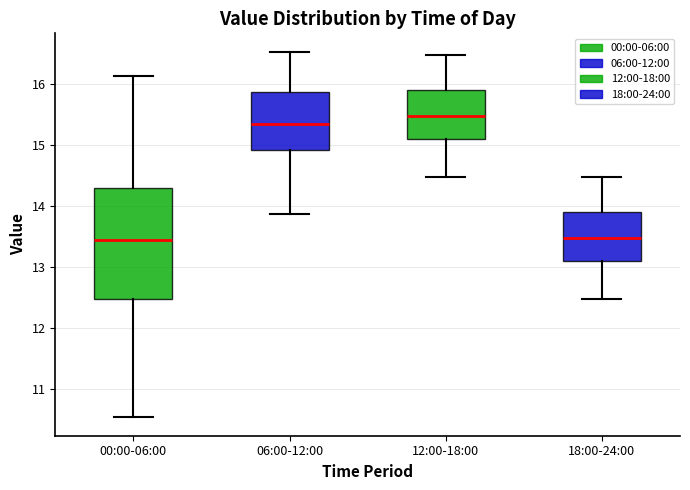

Reading left to right, transcribe this box plot: for each box, give where its median line is, the range the box spans, and where its two whiskers end, as read against the y-axis. The values are not printed on the chart, so give them approximately, as read against the axis.

00:00-06:00: median 13.4, box 12.5 to 14.3, whiskers 10.5 to 16.1
06:00-12:00: median 15.3, box 14.9 to 15.9, whiskers 13.9 to 16.5
12:00-18:00: median 15.5, box 15.1 to 15.9, whiskers 14.5 to 16.5
18:00-24:00: median 13.5, box 13.1 to 13.9, whiskers 12.5 to 14.5